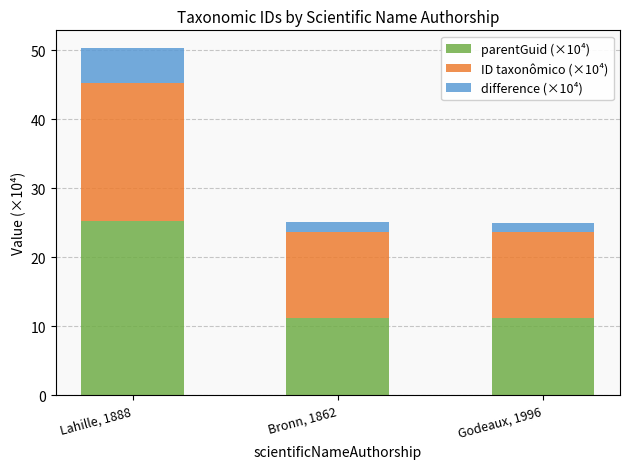

Does the chart contain any negative values?

No